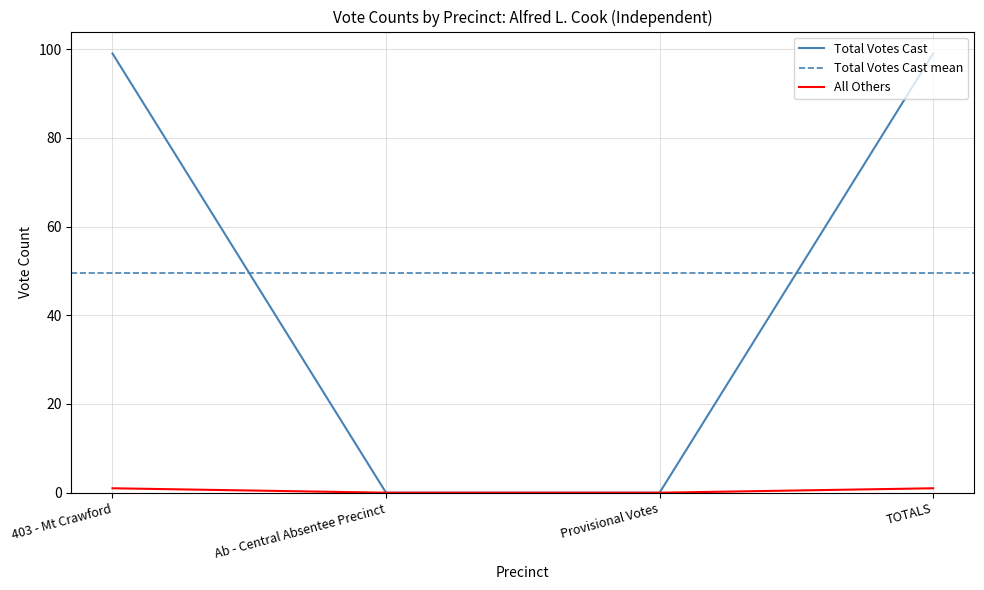

How many categories are shown in the chart?

4